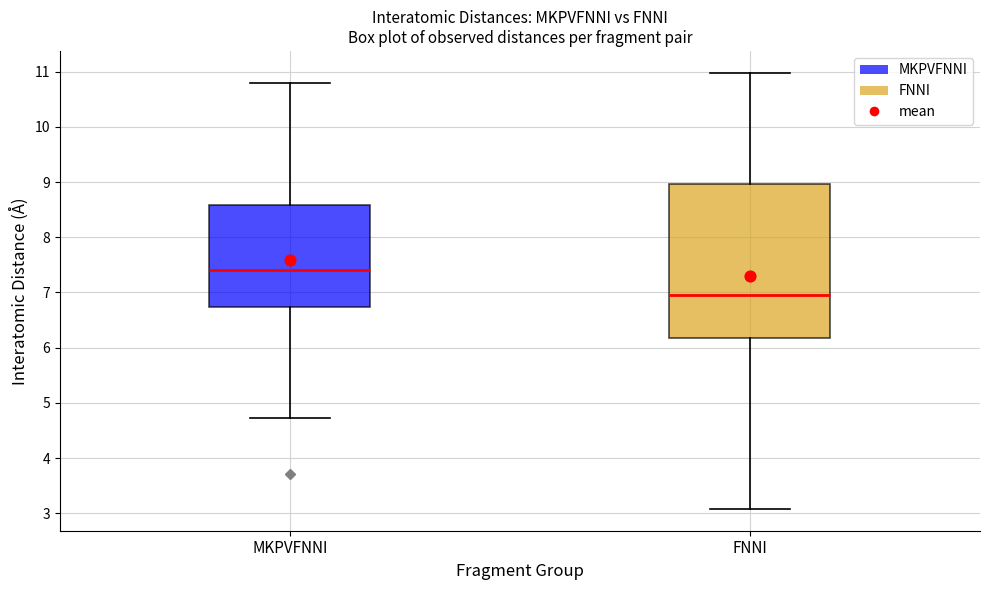

Reading left to right, transcribe this box plot: for each box, give where its median line is, the range the box spans, and where its two whiskers end, as read against the y-axis. The values are not printed on the chart, so give them approximately, as read against the axis.

MKPVFNNI: median 7.4, box 6.7 to 8.6, whiskers 4.7 to 10.8
FNNI: median 7.0, box 6.2 to 9.0, whiskers 3.1 to 11.0